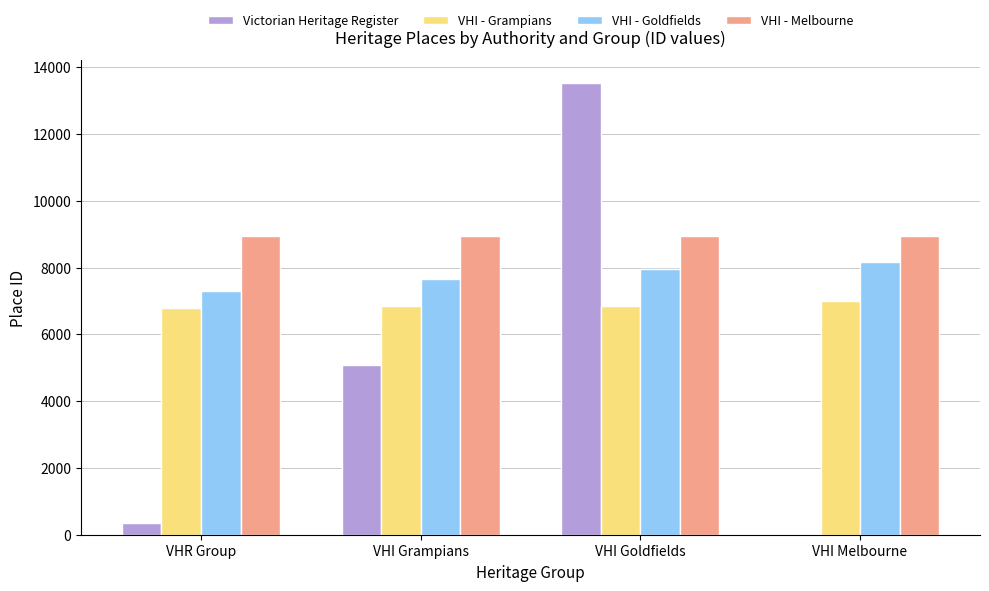

The value of VHI - Melbourne at VHR Group is 14599. True or false?

False